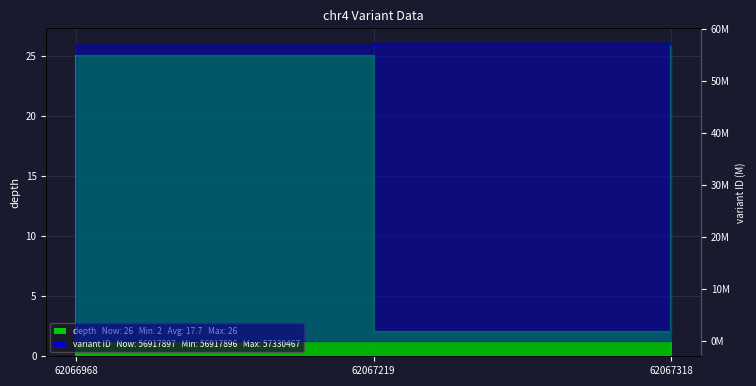

What is the value of the variant ID point at the 2nd from the left?

57.3